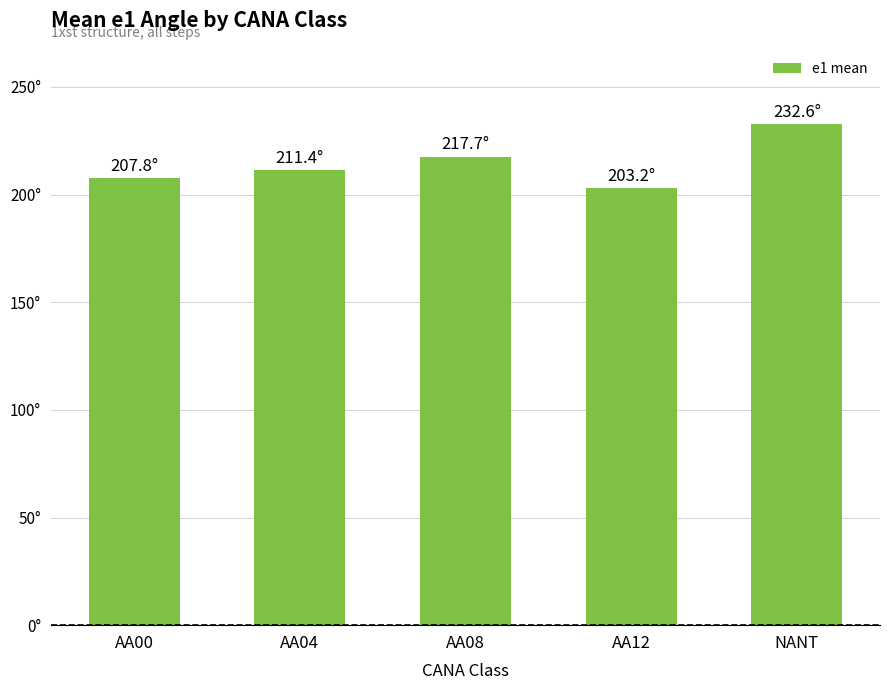

Reading left to right, extract all data points from this chart.

AA00=207.8	AA04=211.4	AA08=217.7	AA12=203.2	NANT=232.6